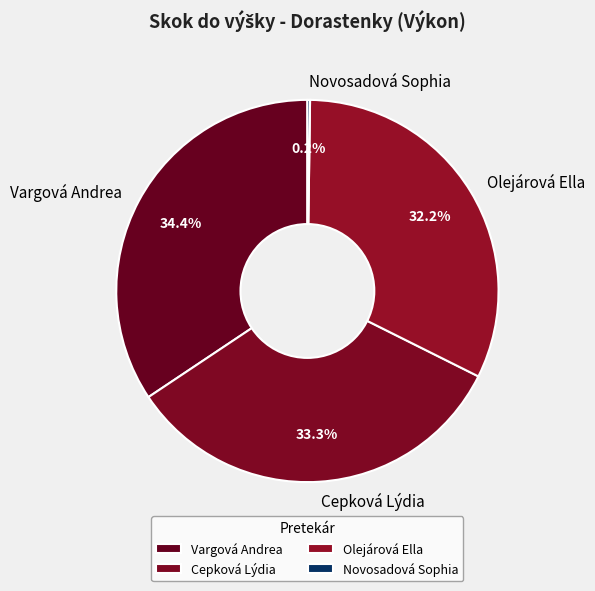

Is there a majority slice in this chart?

No